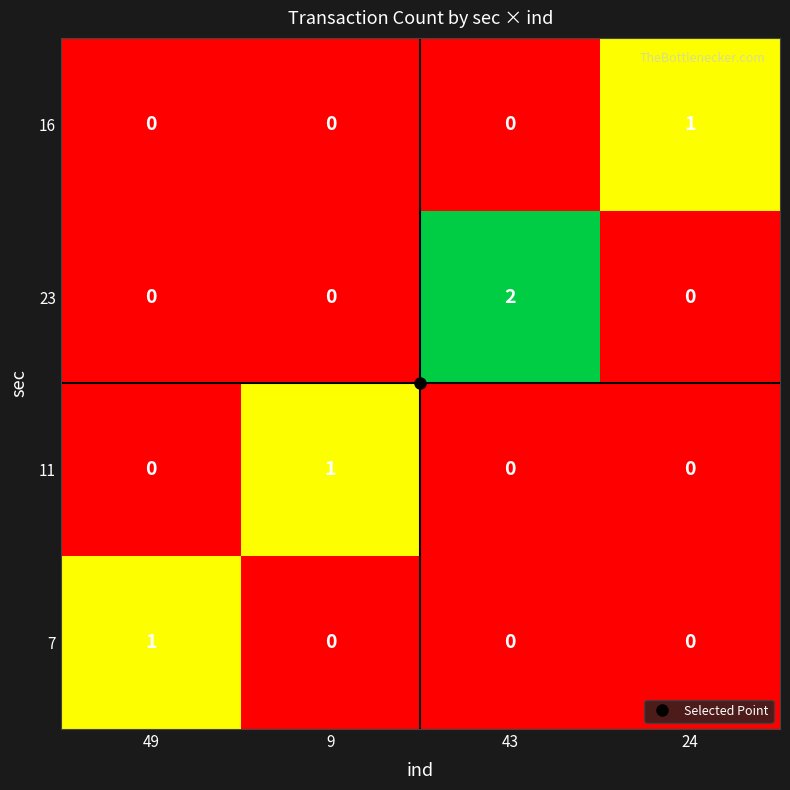

Count the 7 values in the range 0 to 1.

4